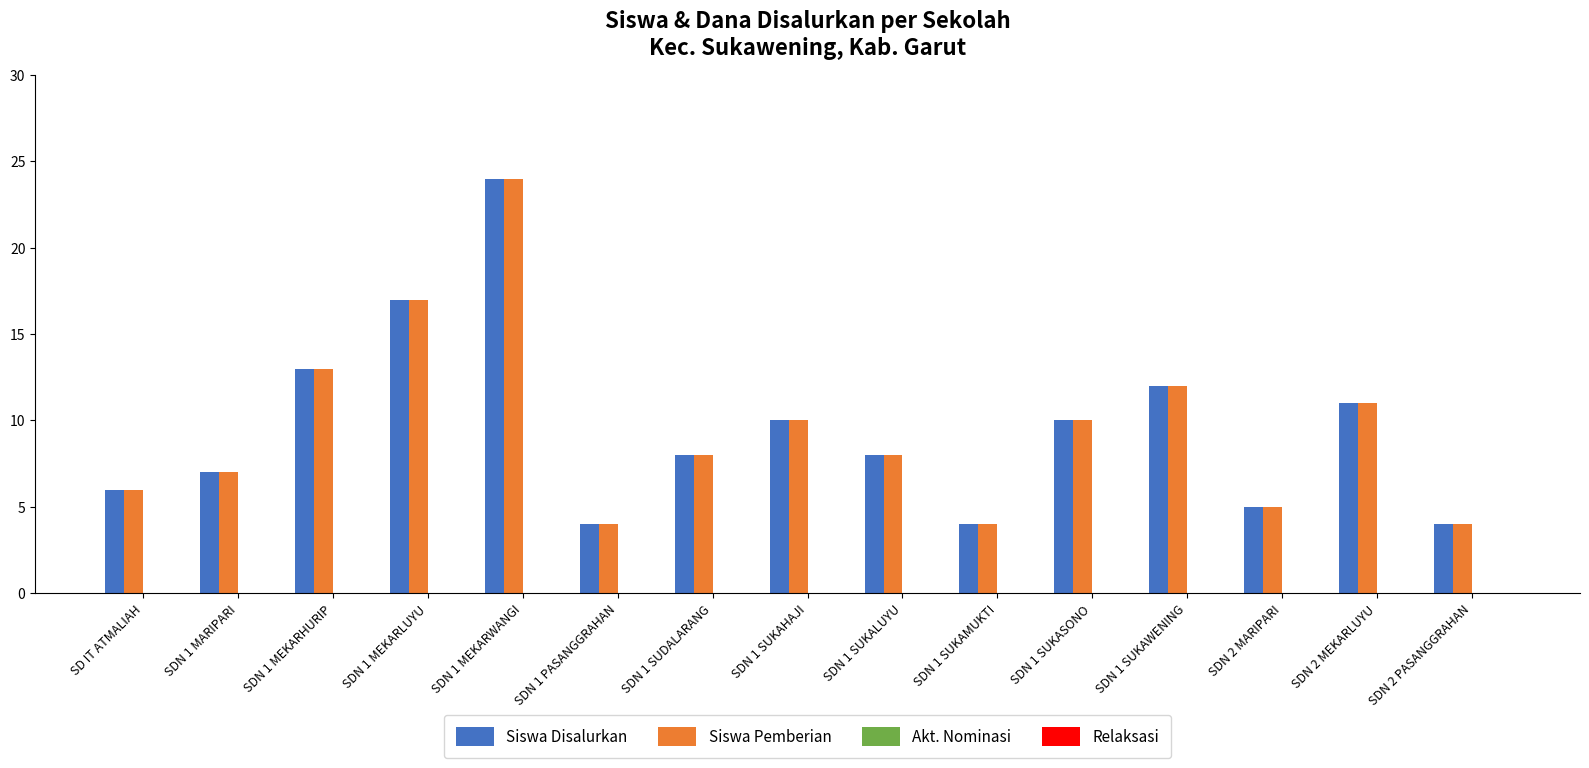

What is the difference between the highest and lowest values at SDN 1 SUKAWENING?

0